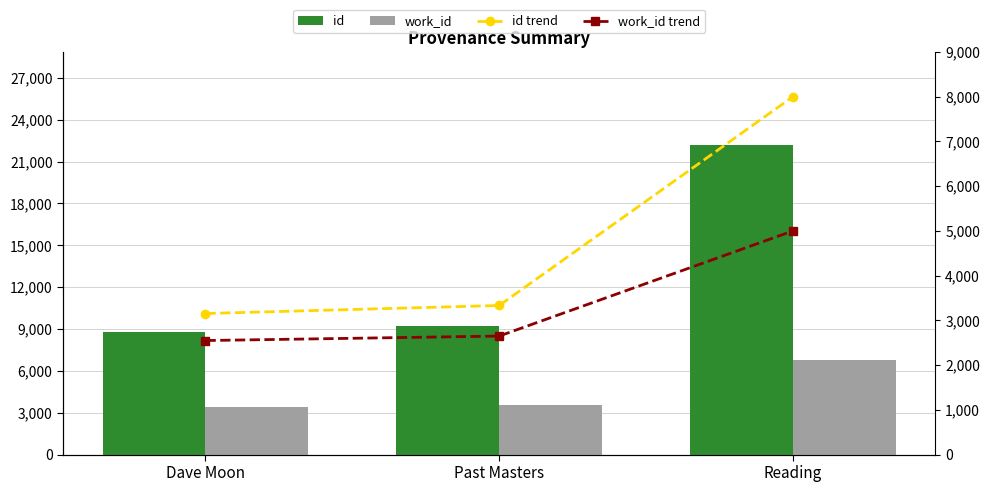

List the labels in order of id trend value, smallest first.

Dave Moon, Past Masters, Reading